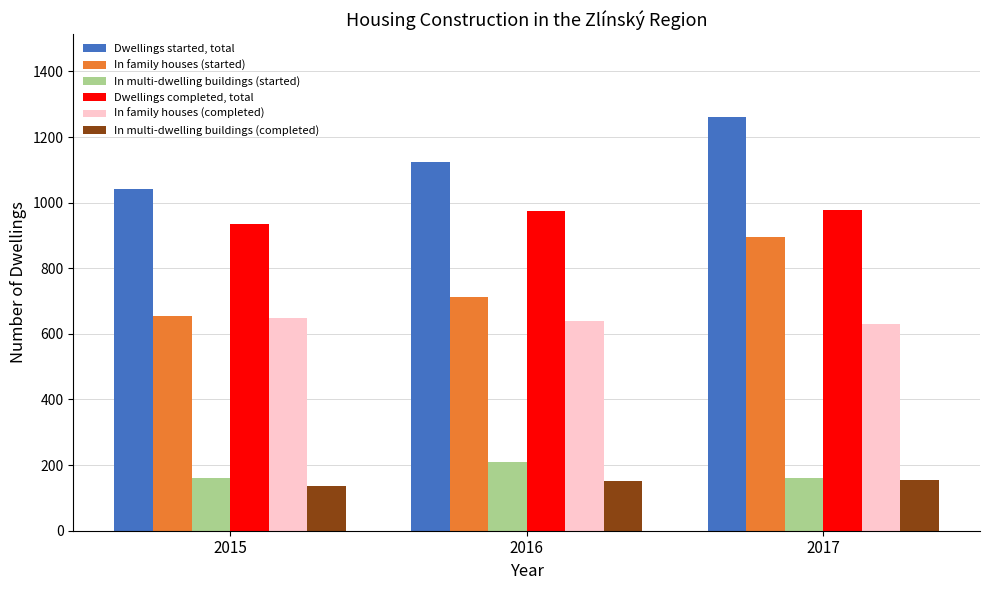

How many bars are there in each group?

6